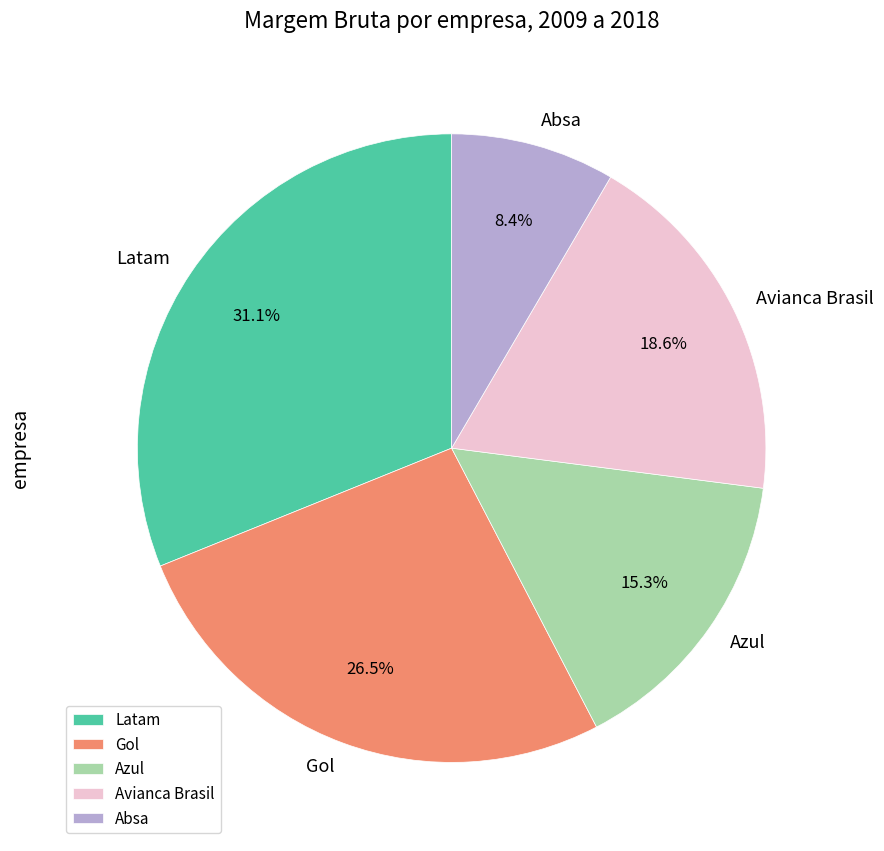

Count the number of slices in the pie.

5